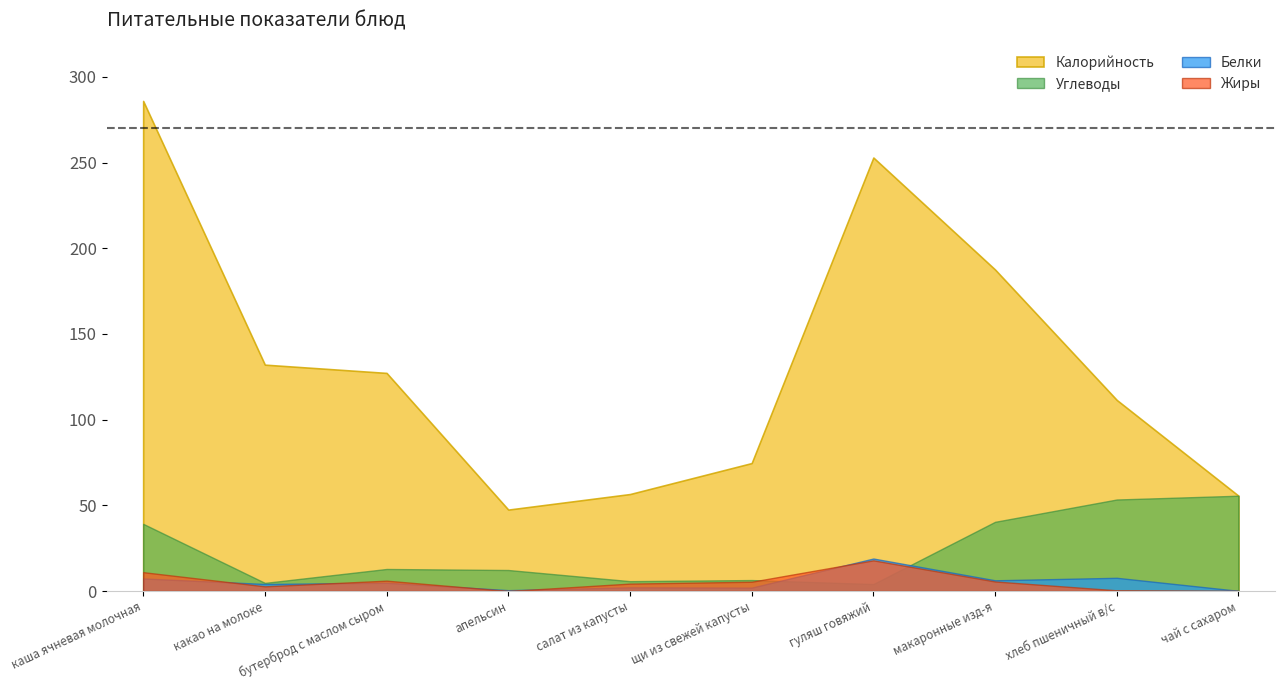

Does the chart display data point markers on the line(s)?

No